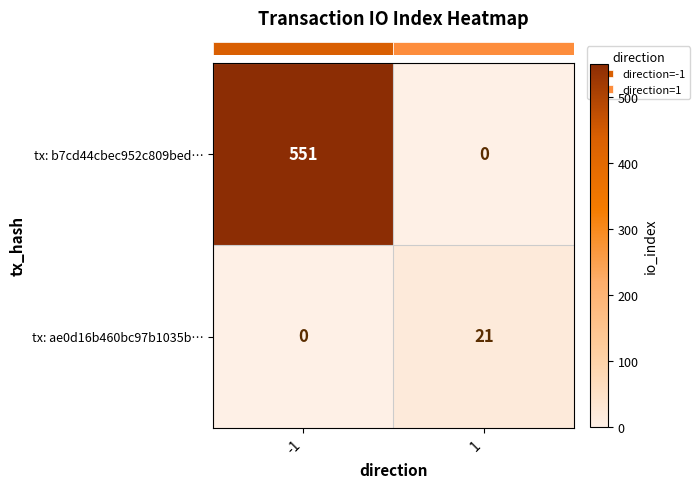

What is the highest value of the tx: ae0d16b460bc97b1035b… series?

21